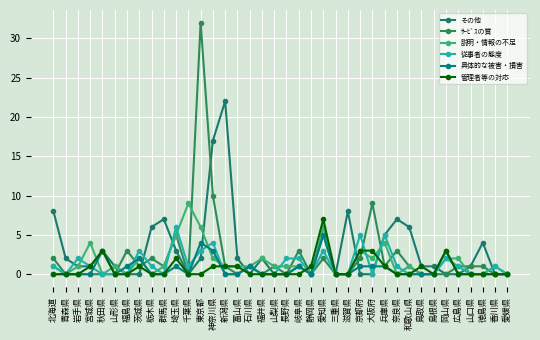

Is this an area chart (filled region under the line)?

No